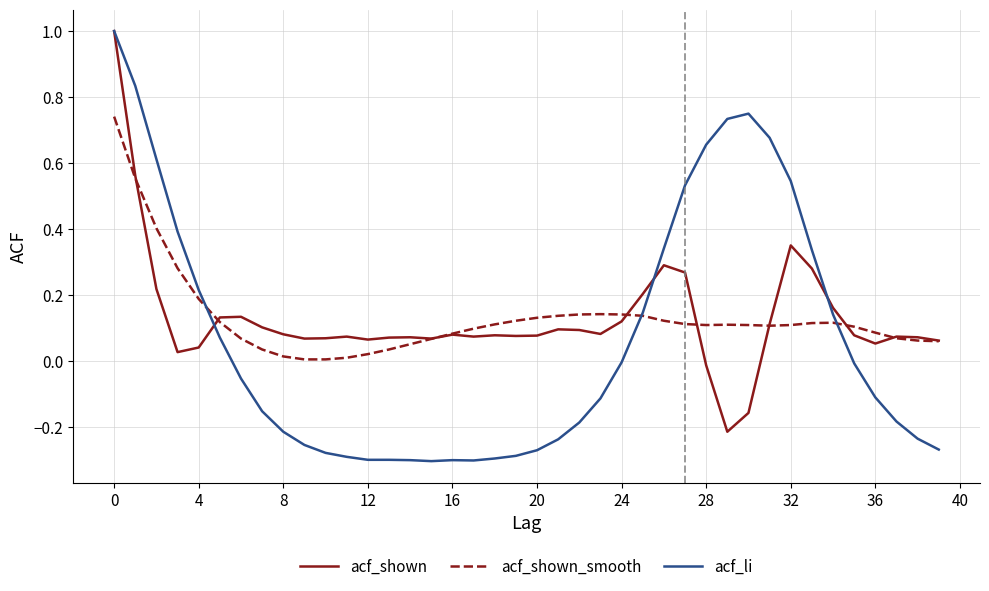

What is the maximum value shown in the chart?

1.0